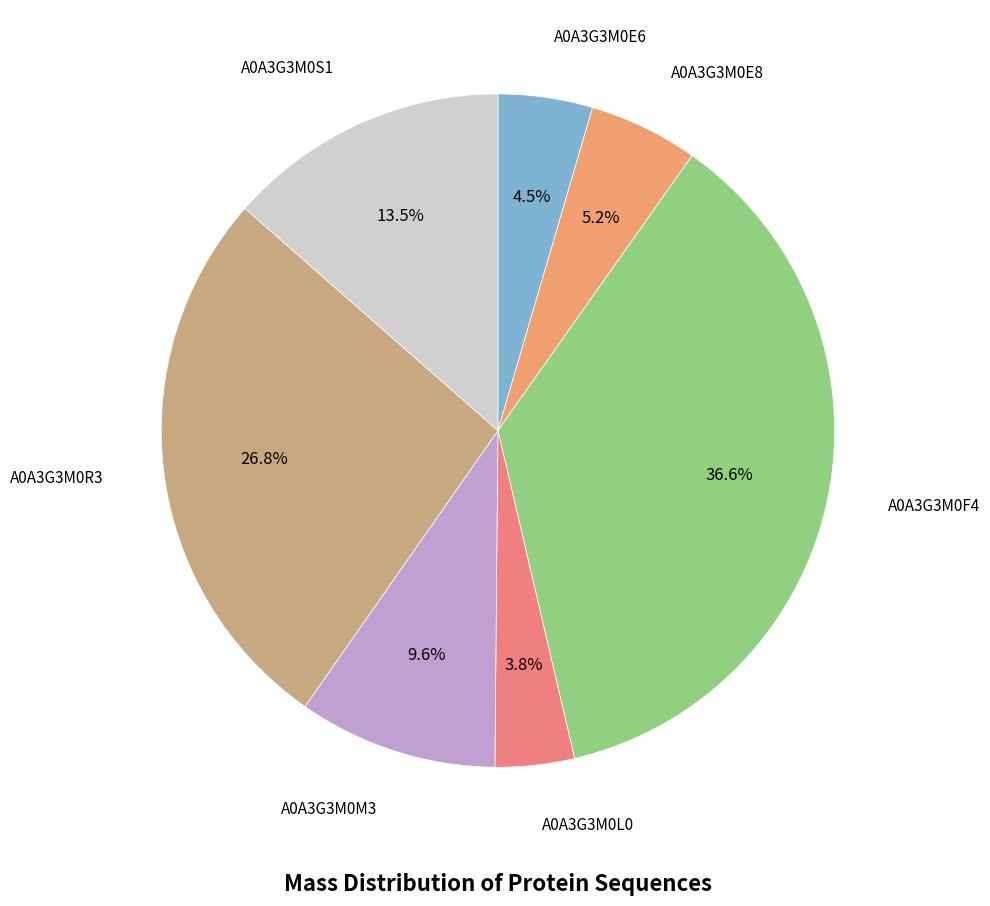

Rank the categories by value from lowest to highest.

A0A3G3M0L0, A0A3G3M0E6, A0A3G3M0E8, A0A3G3M0M3, A0A3G3M0S1, A0A3G3M0R3, A0A3G3M0F4